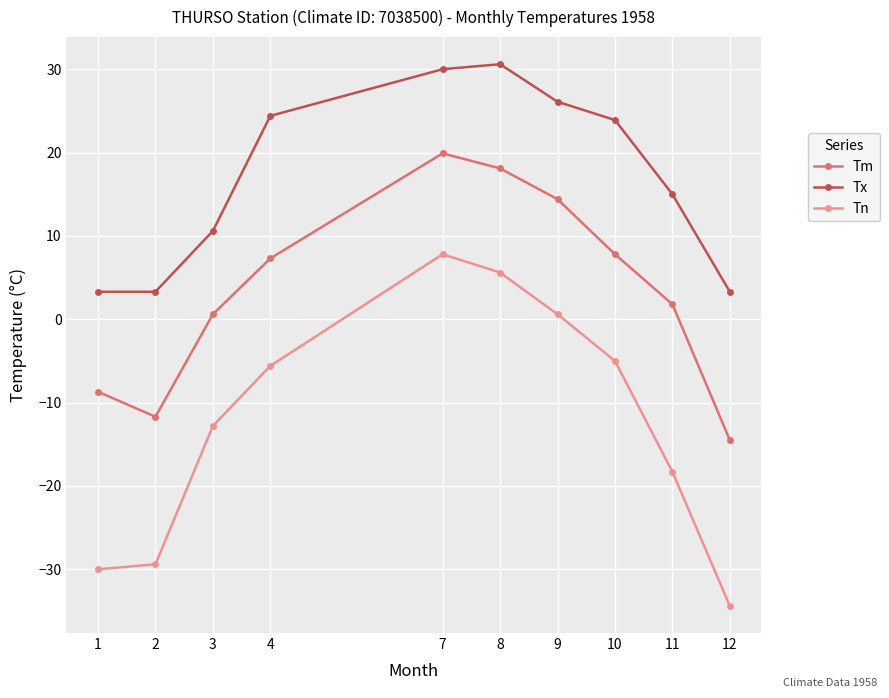

Which series has the largest total across all categories?

Tx